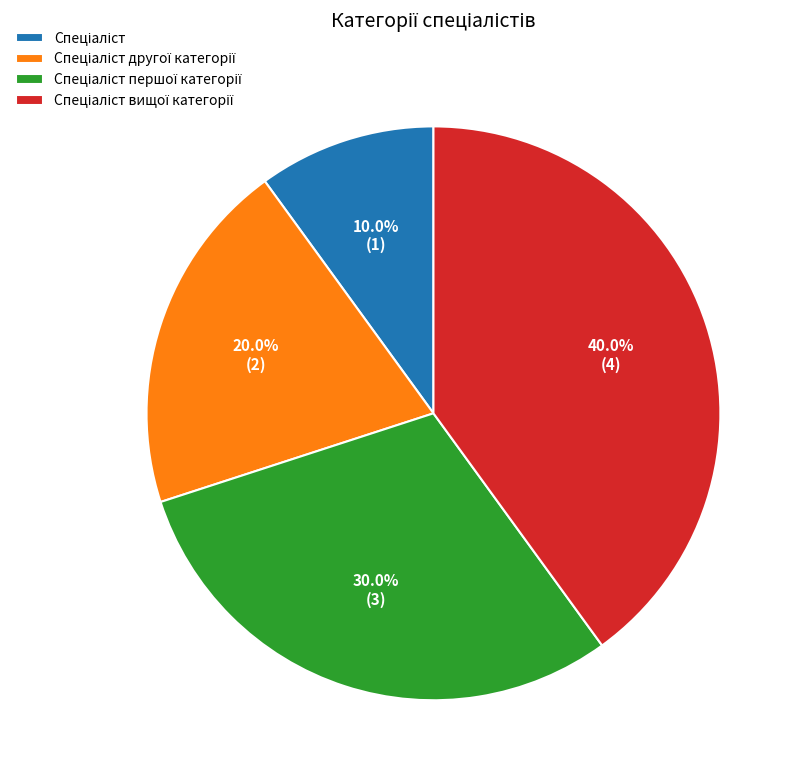

Is there a majority slice in this chart?

No